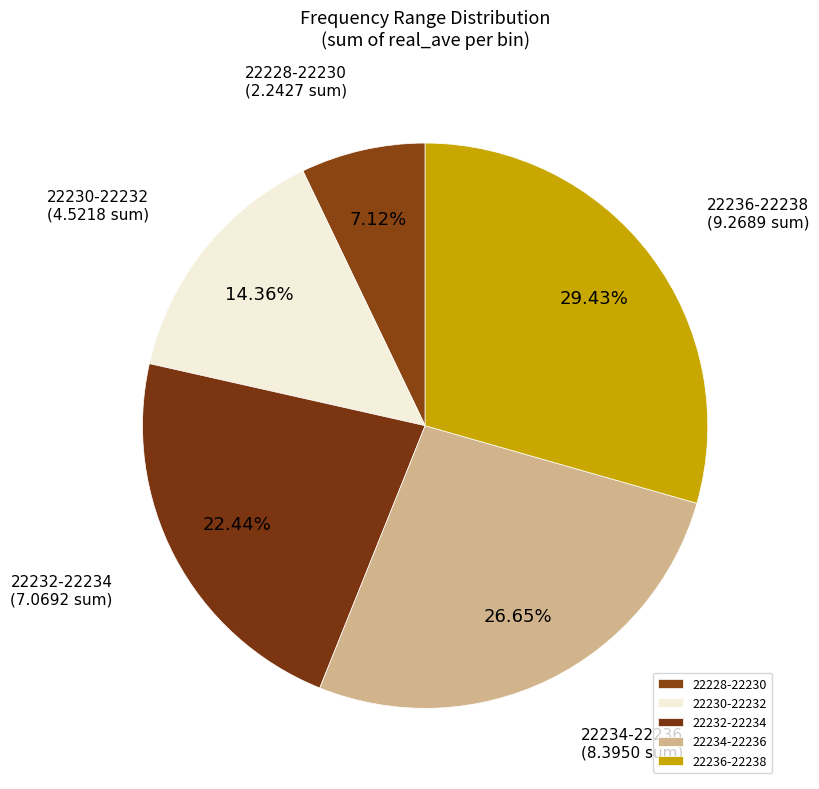

Which slice is the smallest?

22228-22230